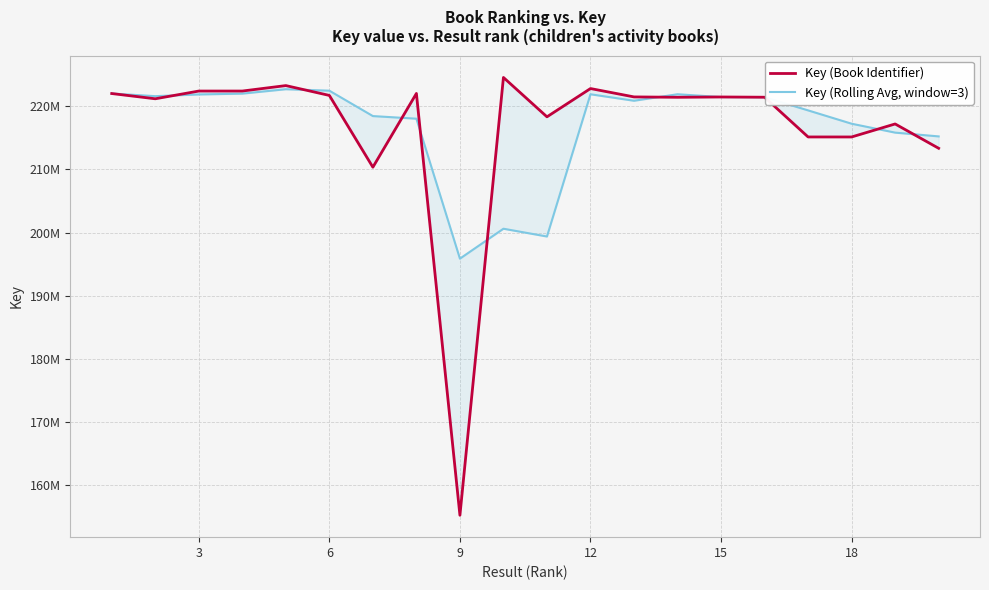

What is the value of the Key (Rolling Avg, window=3) point at the 8th from the left?

218048885.0